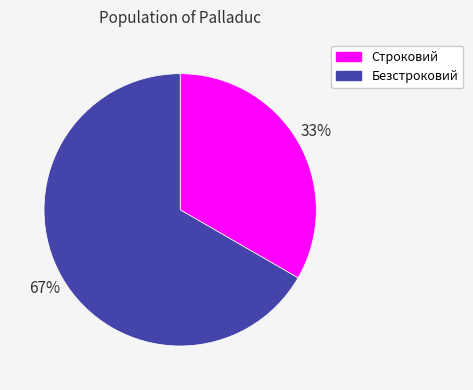

To the nearest percent, what portion does Безстроковий represent?

67%